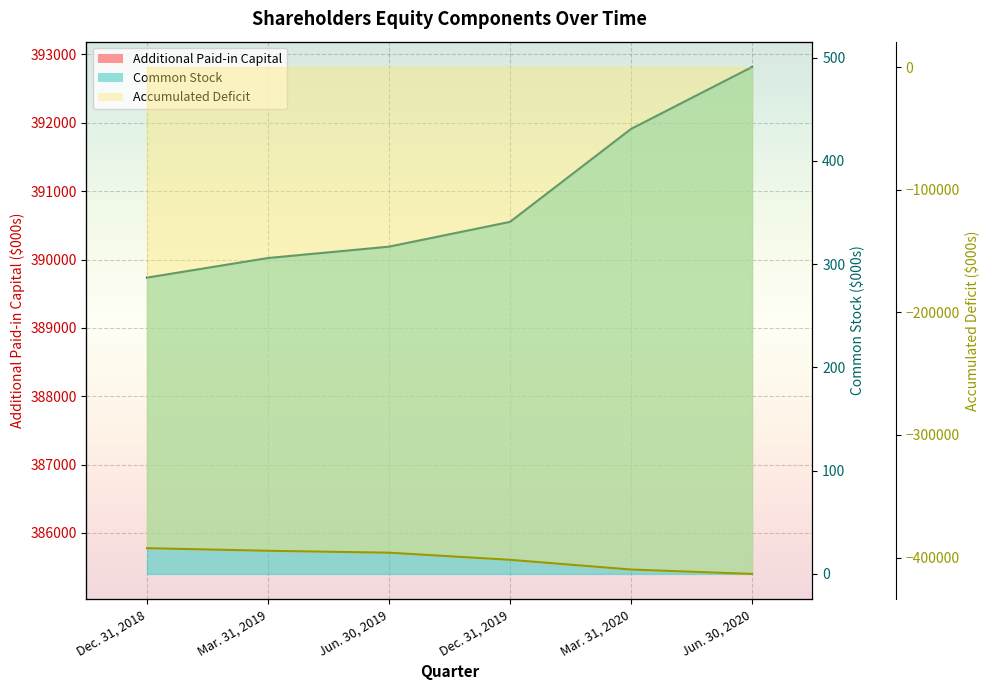

True or false: Accumulated Deficit has more than 2 points higher than both neighbors.

False